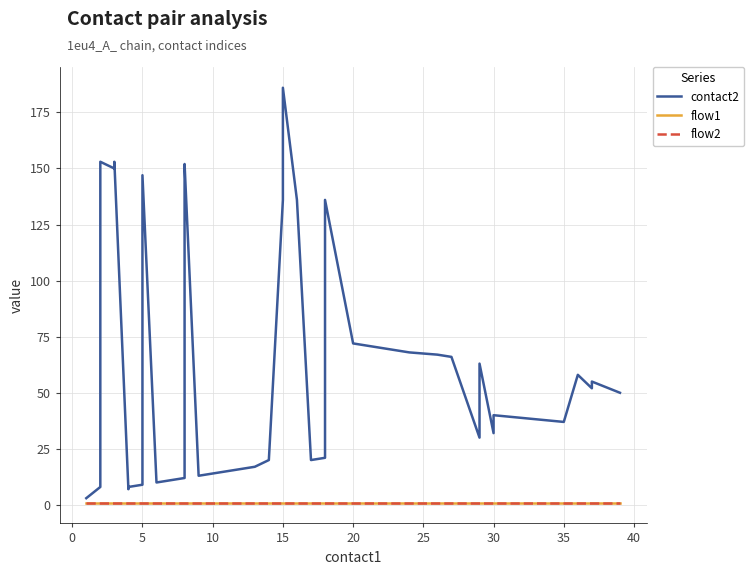

How many data points in contact2 are above 50?

19